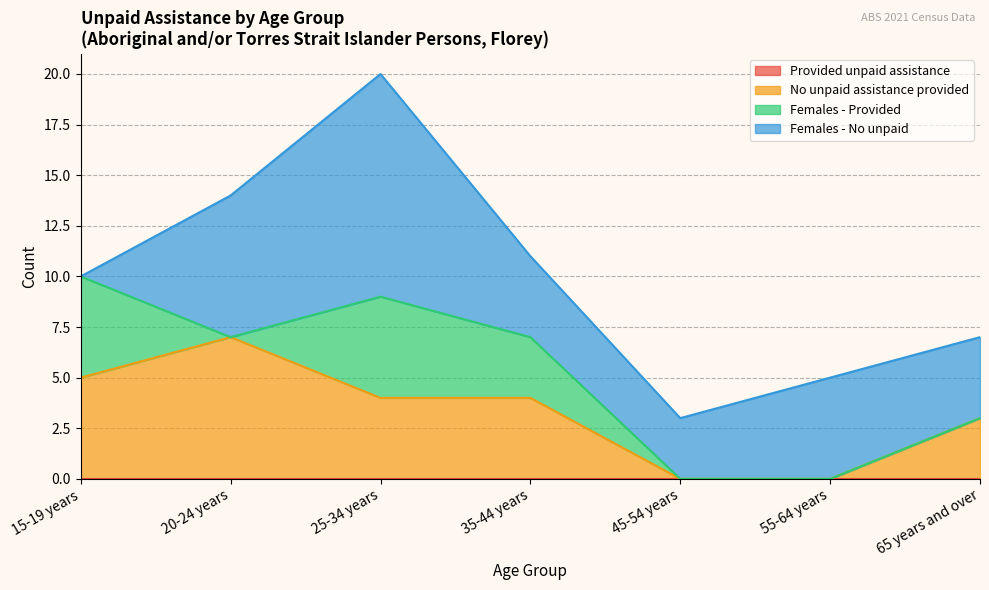

What is the average value of the Females - Provided series?

2